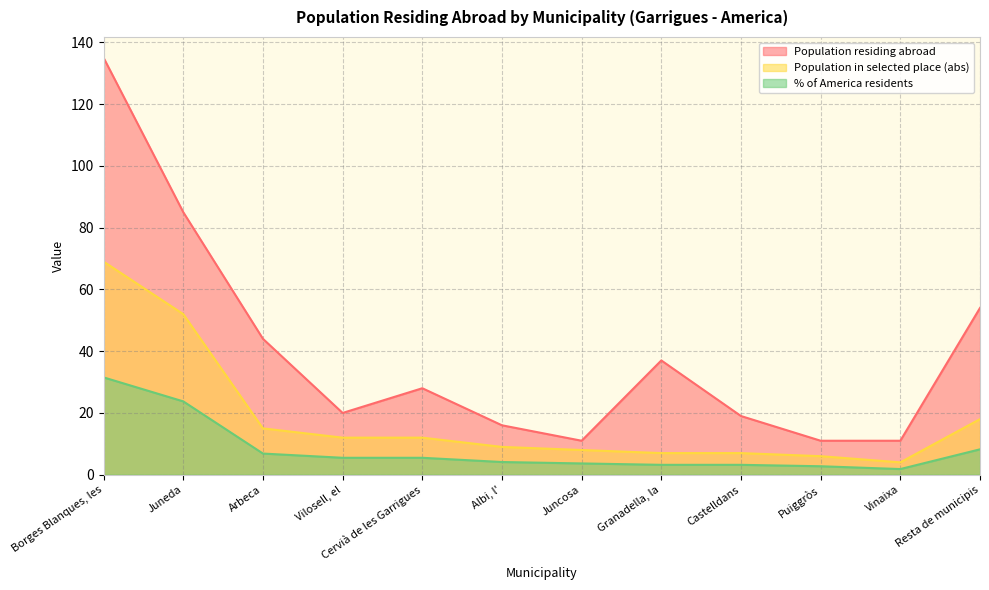

At Juneda, list the series in order from largest to smallest.

Population residing abroad, Population in selected place (abs), % of America residents